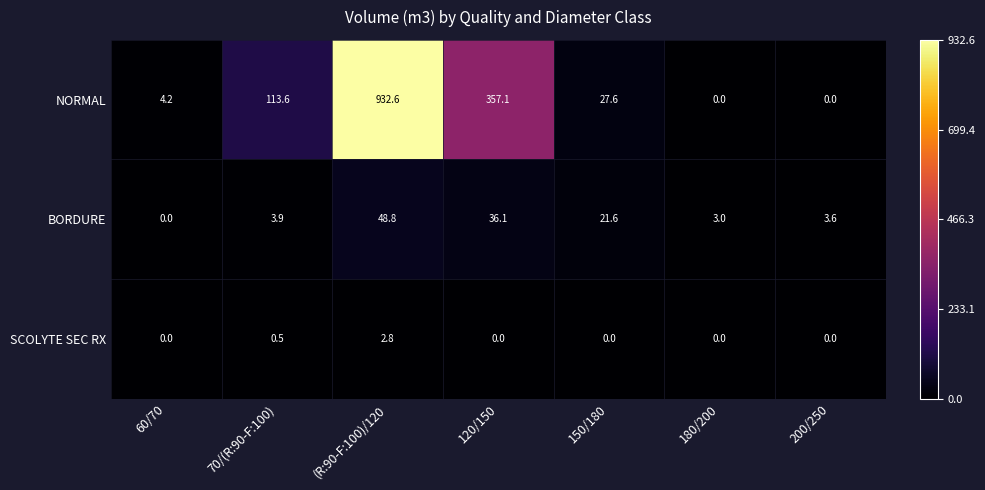

Which label corresponds to the largest value in the chart?

(R:90-F:100)/120